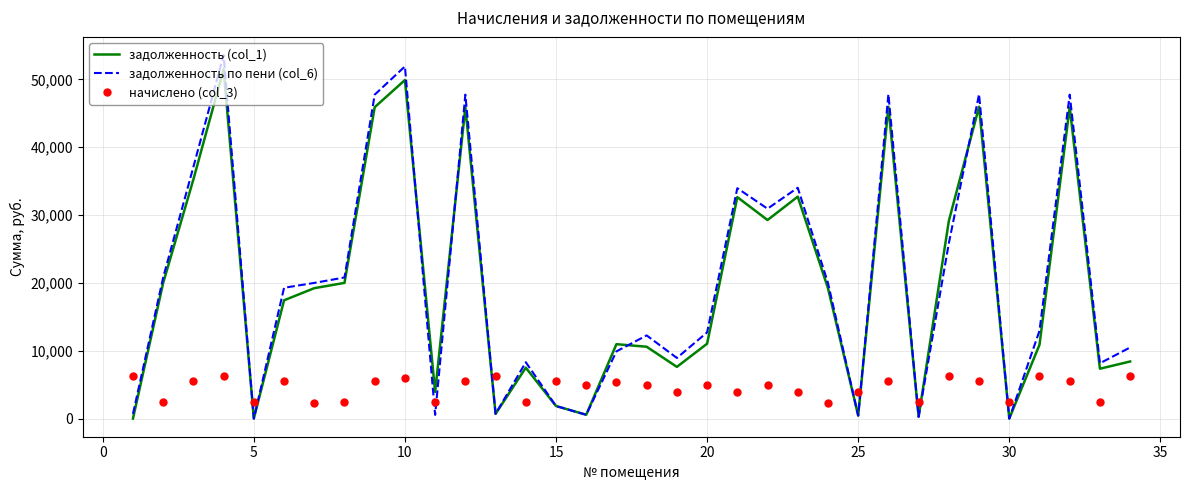

What is the greatest value displayed?

53581.9